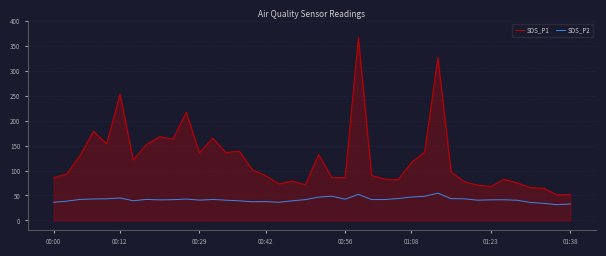

Which series has the largest range (max minus min)?

SDS_P1